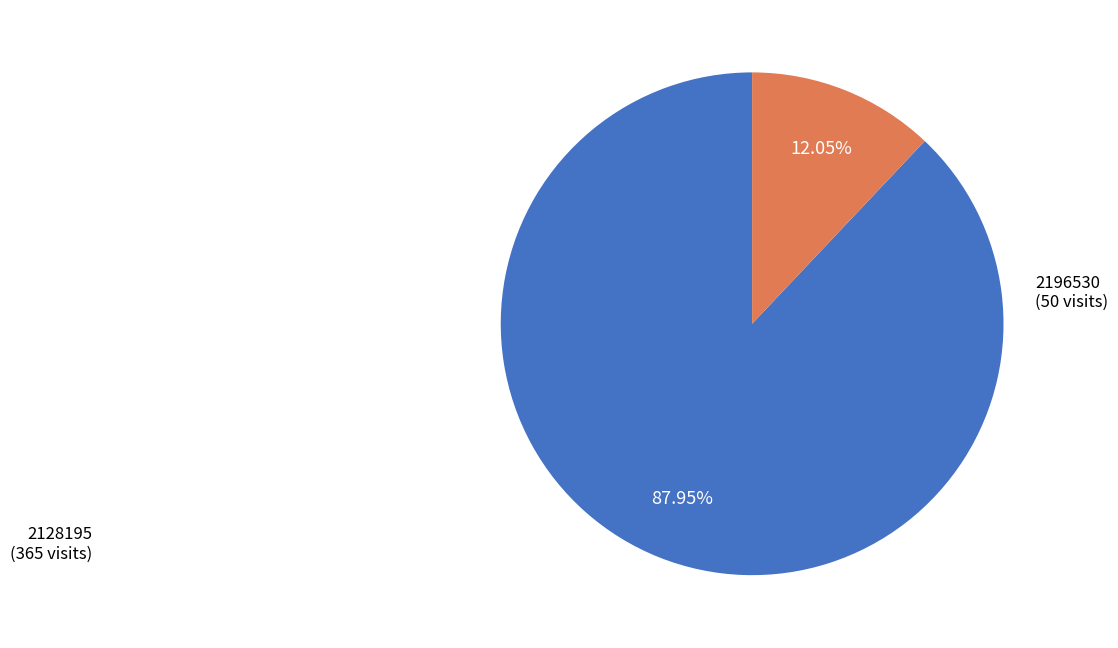

What is the ratio of the value at 2128195 to the value at 2196530?

7.3